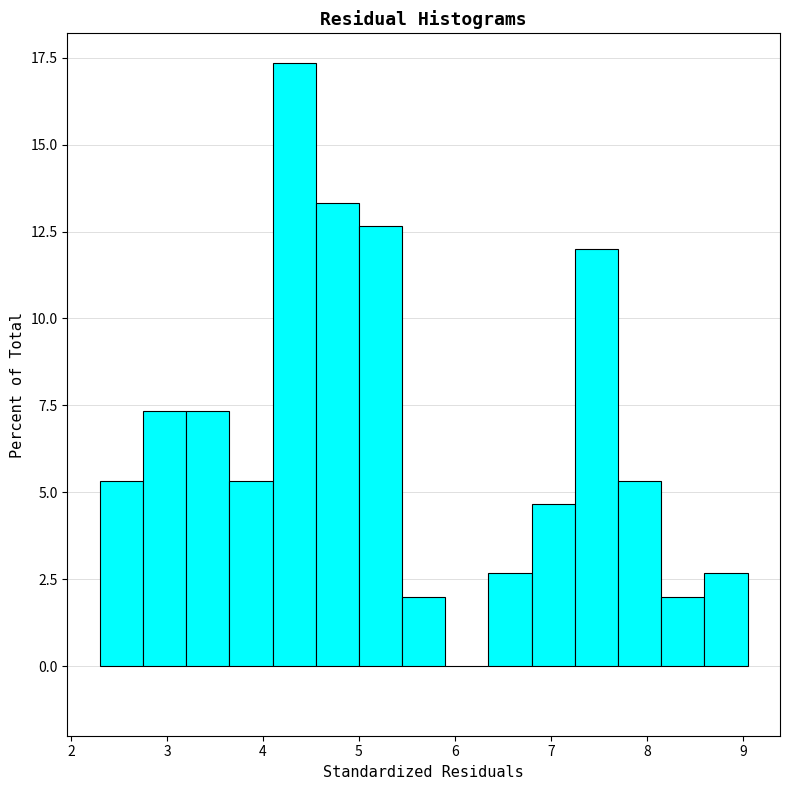

Reading left to right, list every bar in this chart as the range it spans on the x-axis followed by its height. Neither the bar edges nor the heights are printed on the chart, so give them approximately, as read against the axes.

2.30 to 2.75: 5.5
2.75 to 3.20: 7.5
3.20 to 3.65: 7.5
3.65 to 4.10: 5.5
4.10 to 4.55: 17.5
4.55 to 5.00: 13.5
5.00 to 5.45: 12.5
5.45 to 5.90: 2.0
5.90 to 6.35: 0
6.35 to 6.80: 2.5
6.80 to 7.25: 4.5
7.25 to 7.70: 12.0
7.70 to 8.15: 5.5
8.15 to 8.60: 2.0
8.60 to 9.05: 2.5